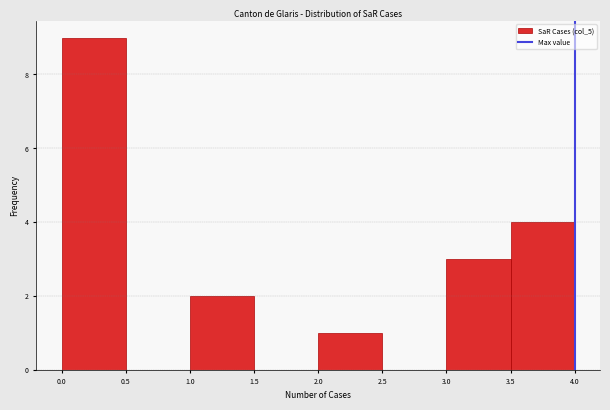

What is the height of the bar covering 3.5 to 4.0 on the x-axis? The values are not printed on the chart, so give them approximately, as read against the axis.

4